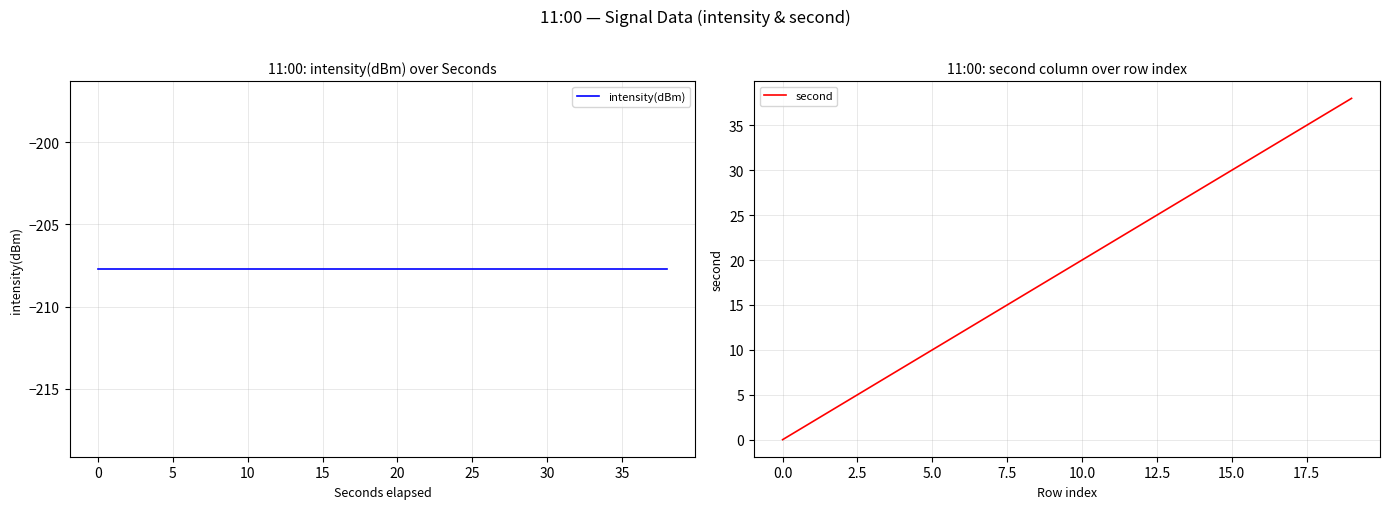

The value of second at 5.0 is 10. True or false?

True